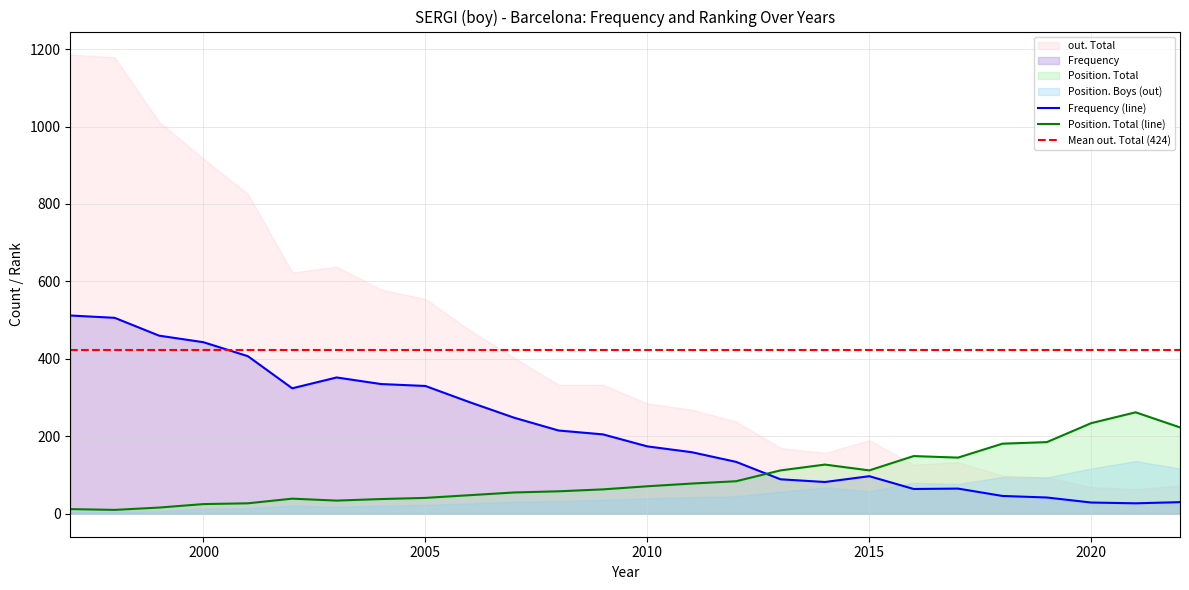

True or false: Position. Total has more than 1 interior local peaks.

True